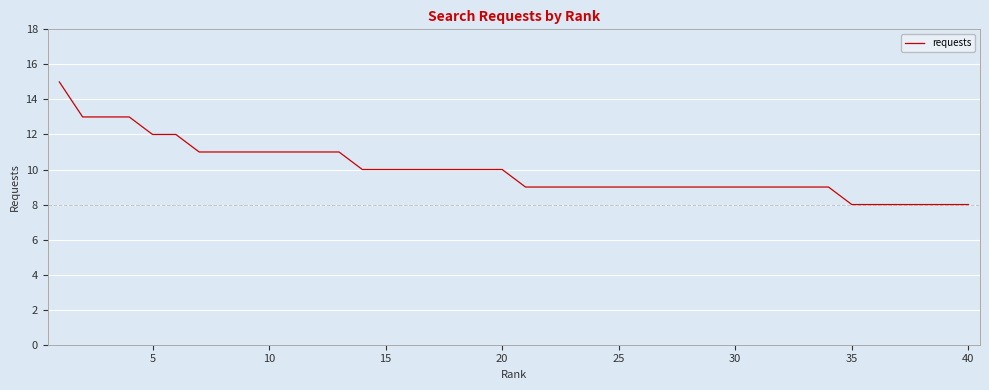

What is the maximum value shown in the chart?

15